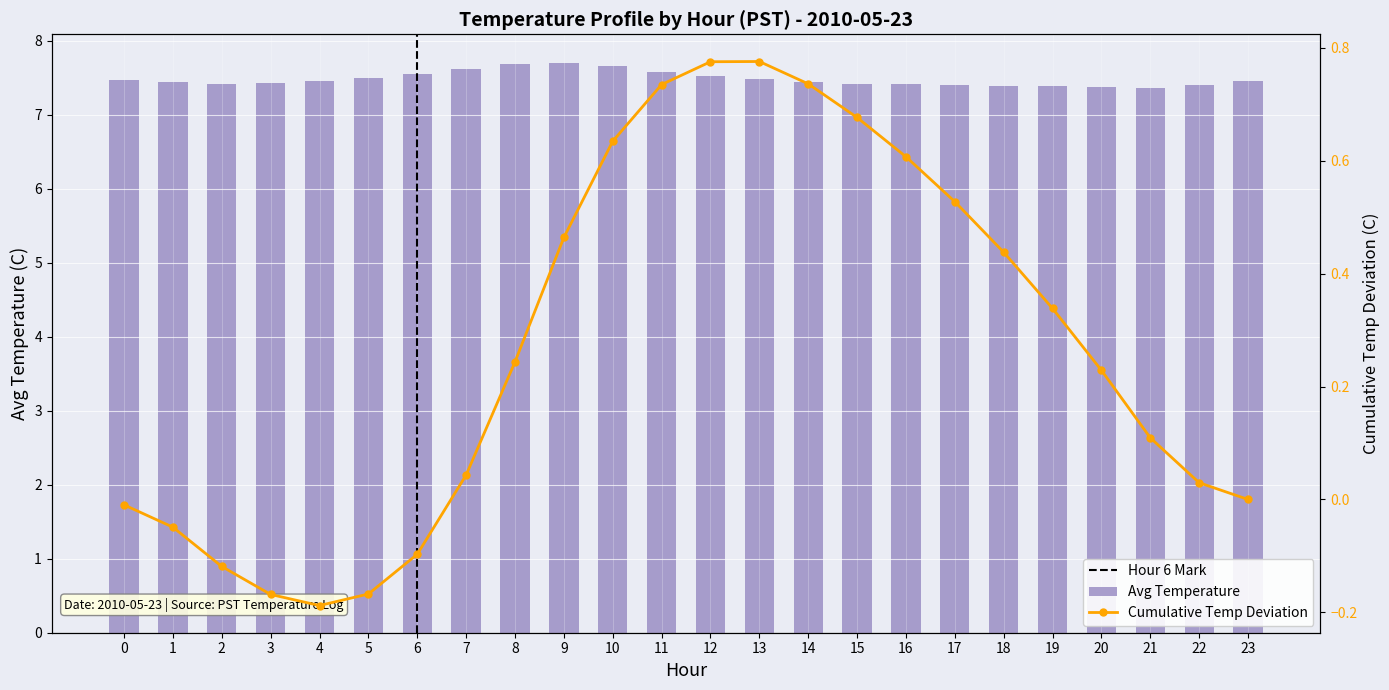

The value at 10 is 11.0. True or false?

False